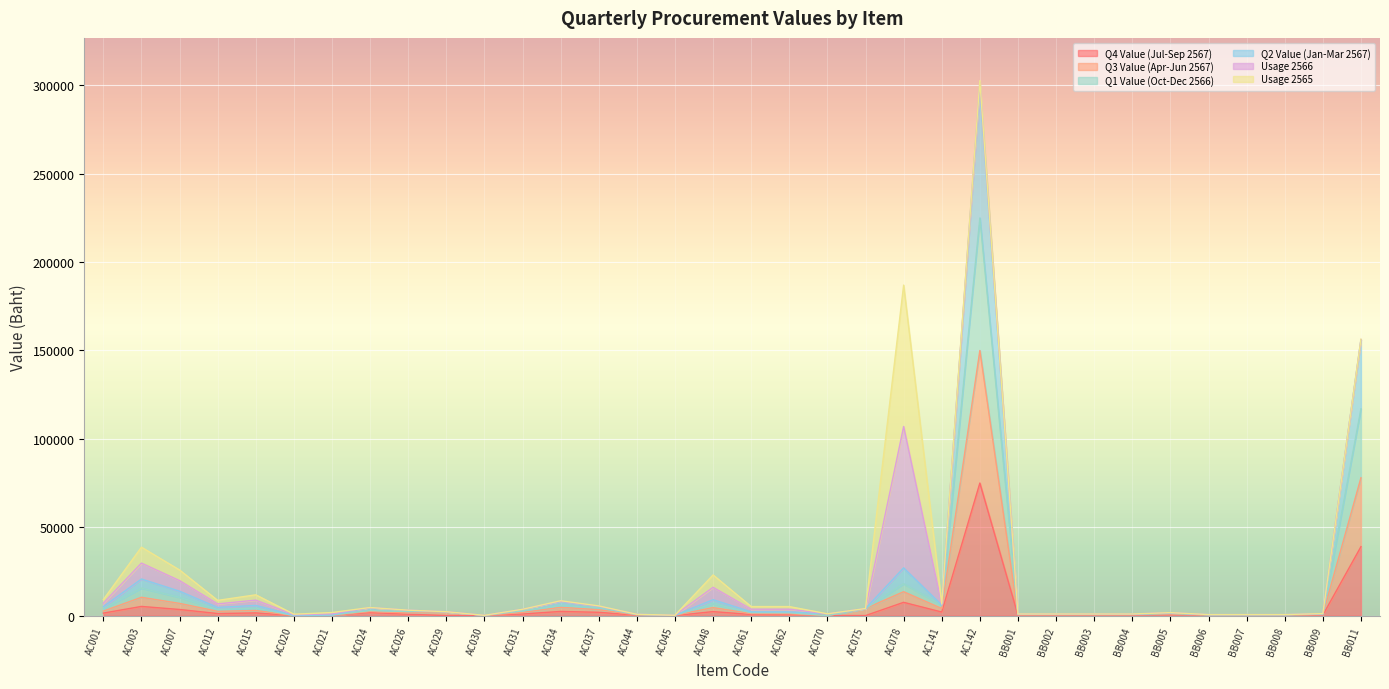

In Q2 Value (Jan-Mar 2567), how many points are higher than both neighbors (excluding endpoints)?

8